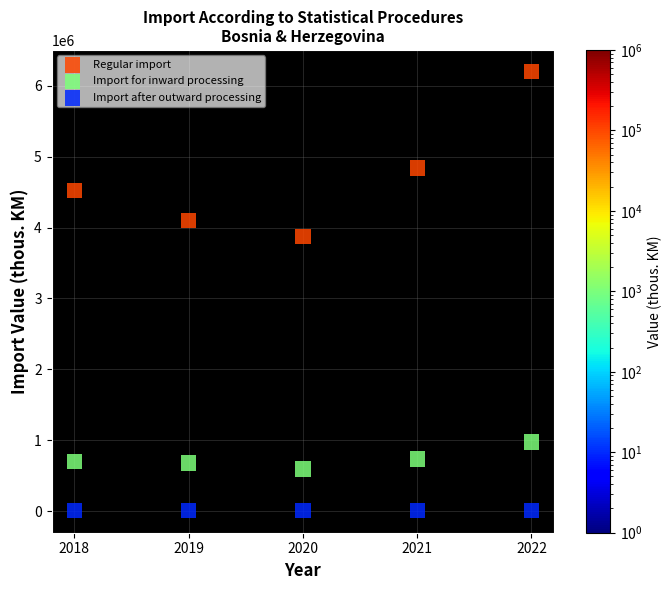

Across all series, what Y value is closest to 3100213?

3876339